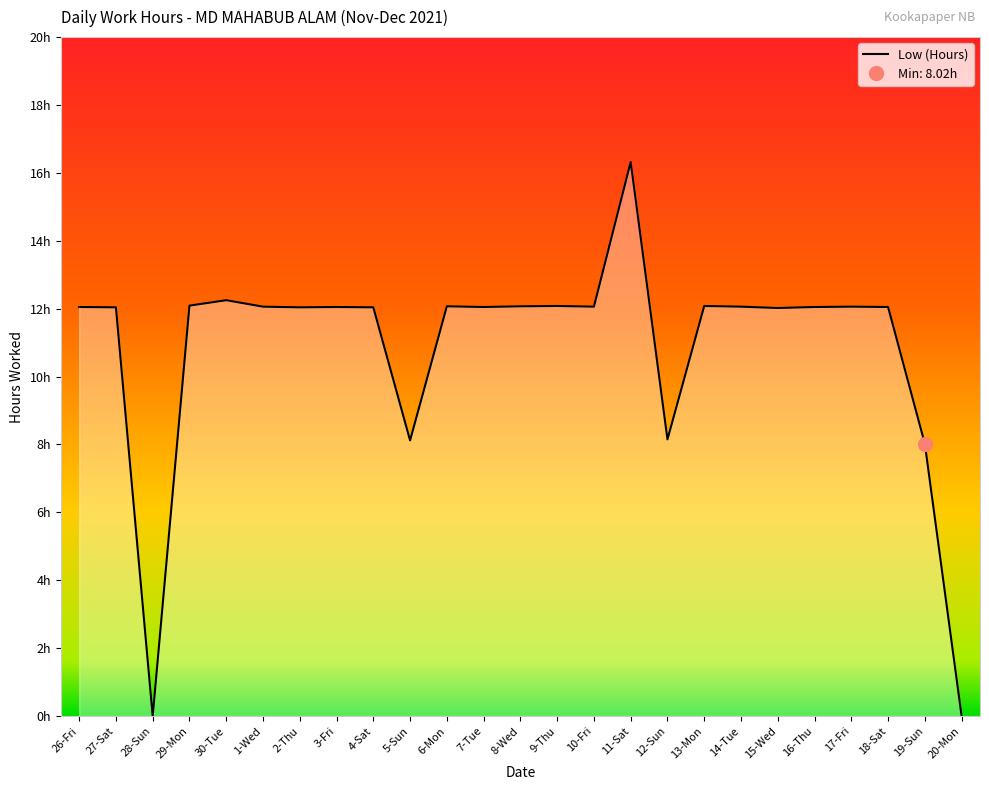

Does the chart have visible grid lines?

No